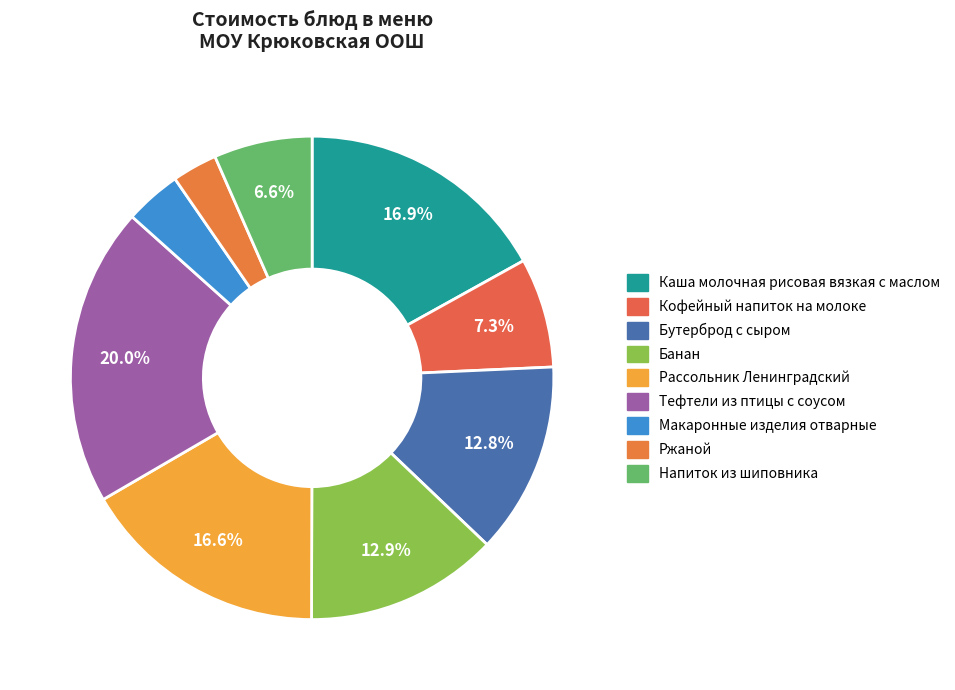

Count the number of slices in the pie.

9